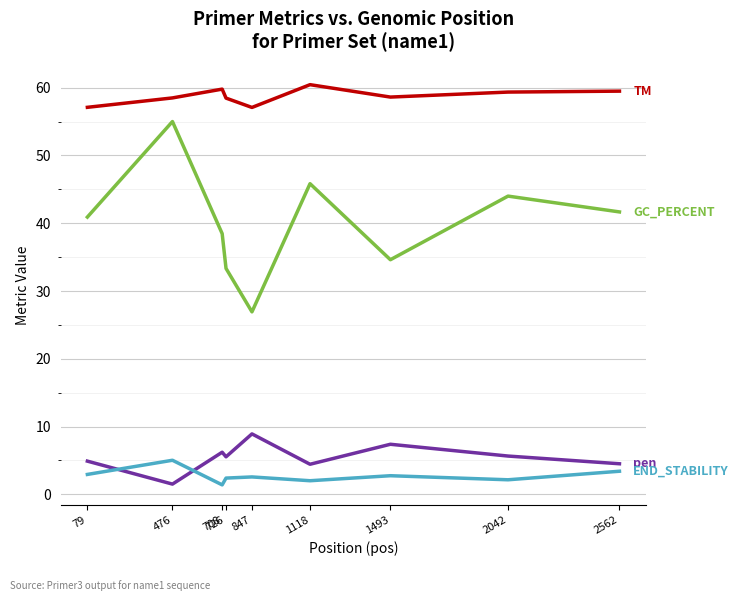

What is the minimum value shown in the chart?

1.4